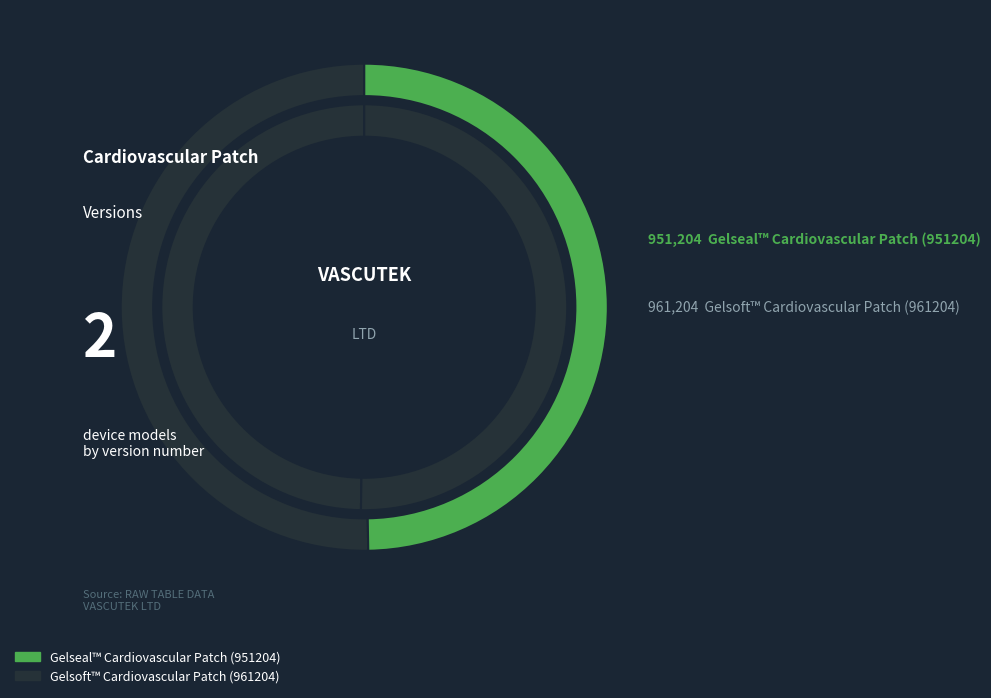

To the nearest percent, what is the combined percentage of Gelseal™ Cardiovascular Patch (951204) and Gelsoft™ Cardiovascular Patch (961204)?

100%